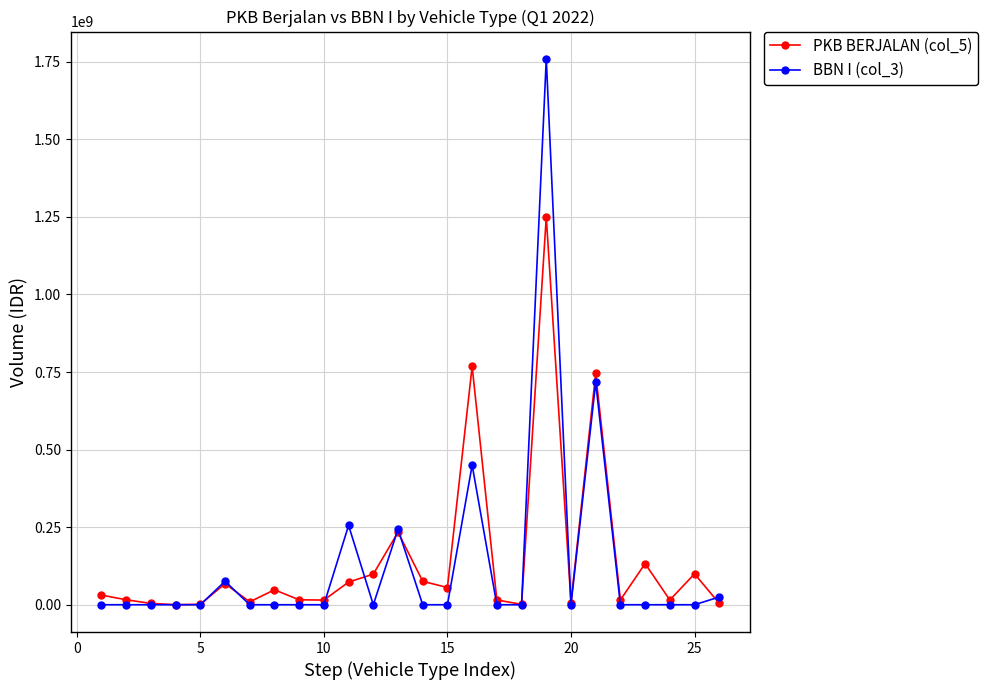

Which series has the widest spread of values?

BBN I (col_3)